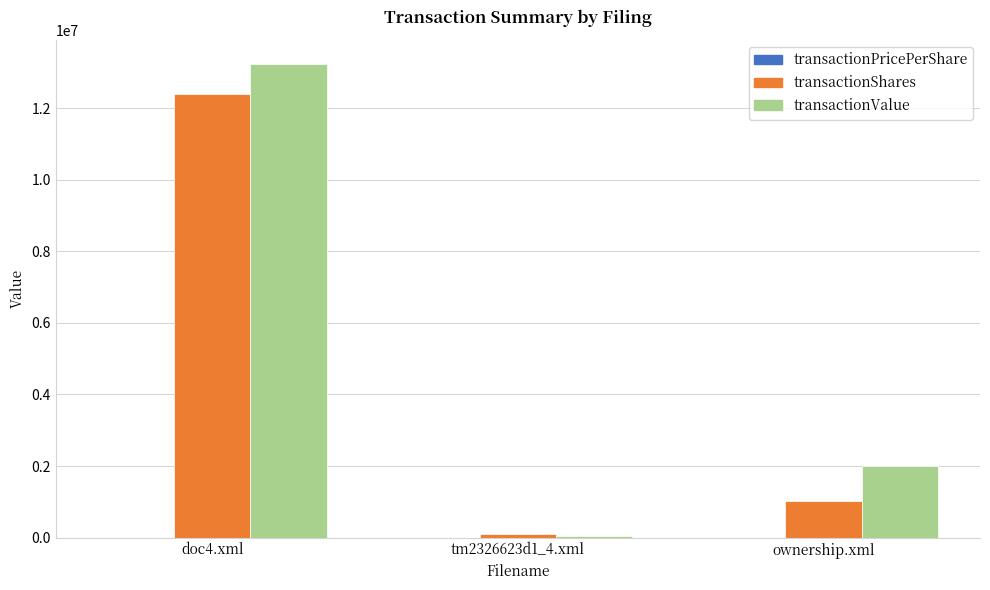

What is the maximum value shown in the chart?

13237866.0